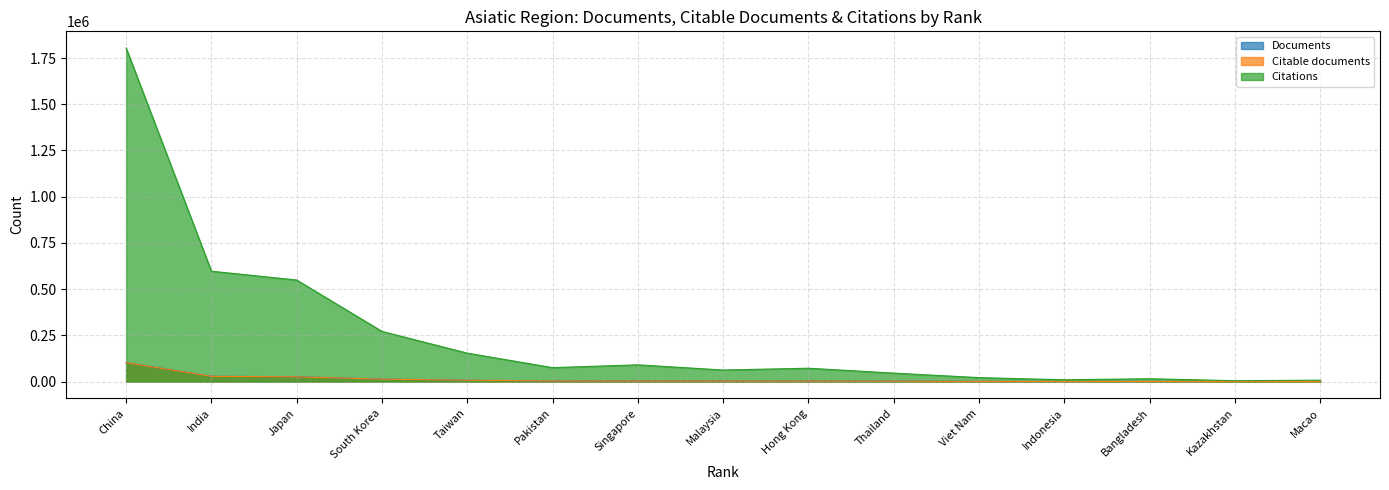

Is it true that Citations equals 7413 at Macao?

True